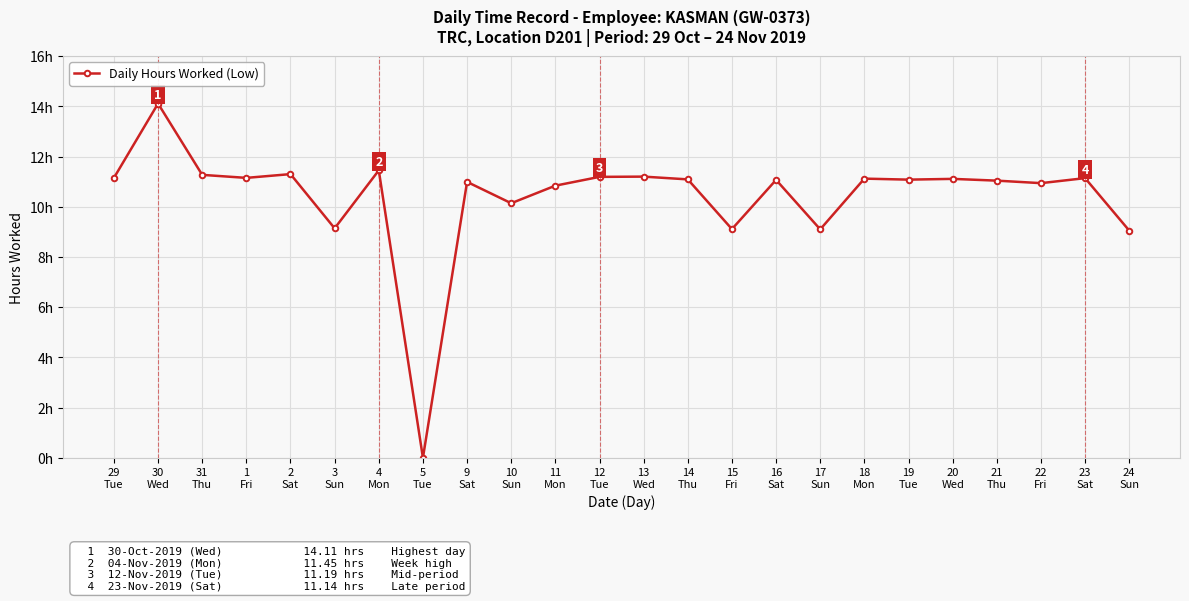

Does the chart display data point markers on the line(s)?

Yes